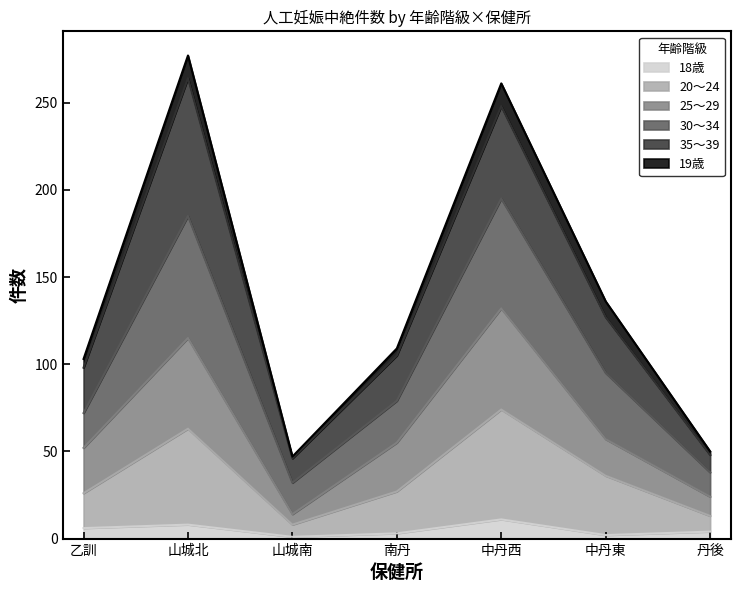

Where is 25～29 nearest to the value 73?

中丹東